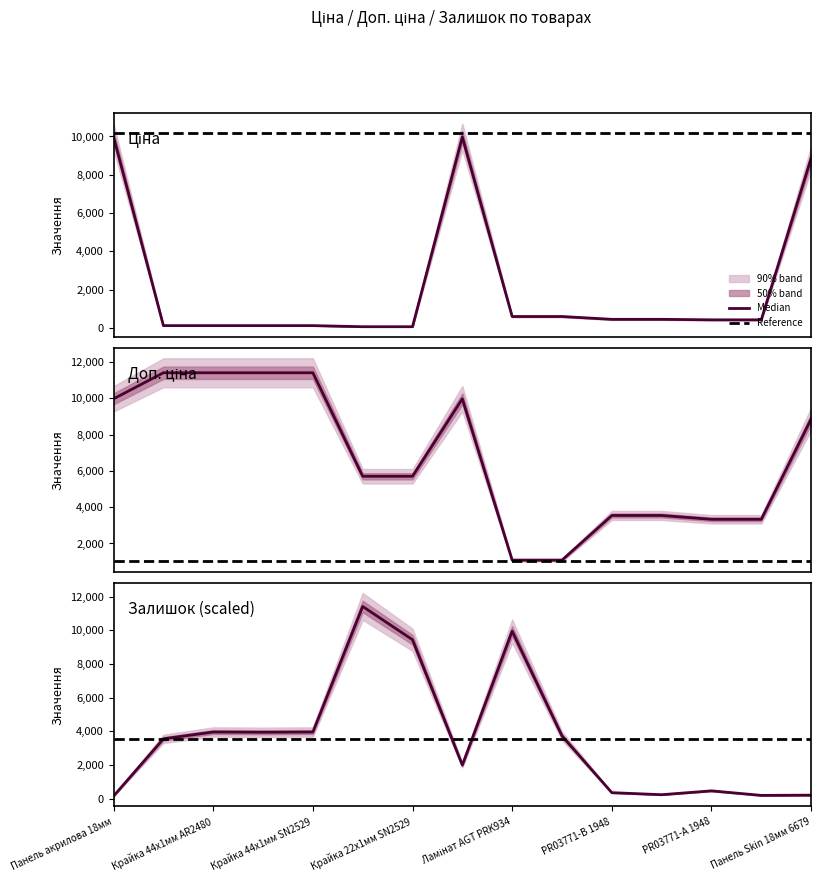

How many lines are shown in the chart?

3